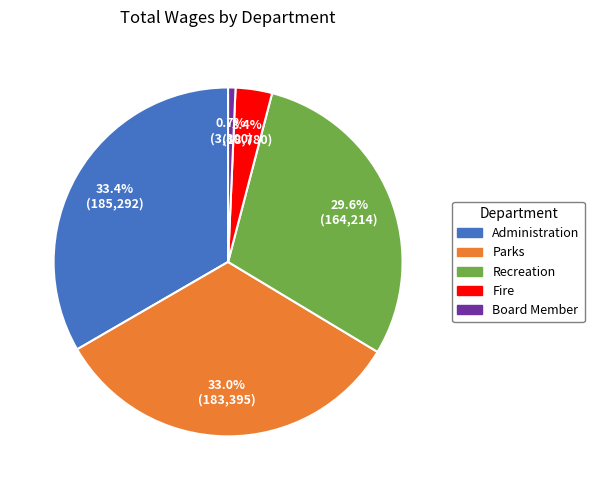

To the nearest percent, what percentage of the pie is Recreation?

30%